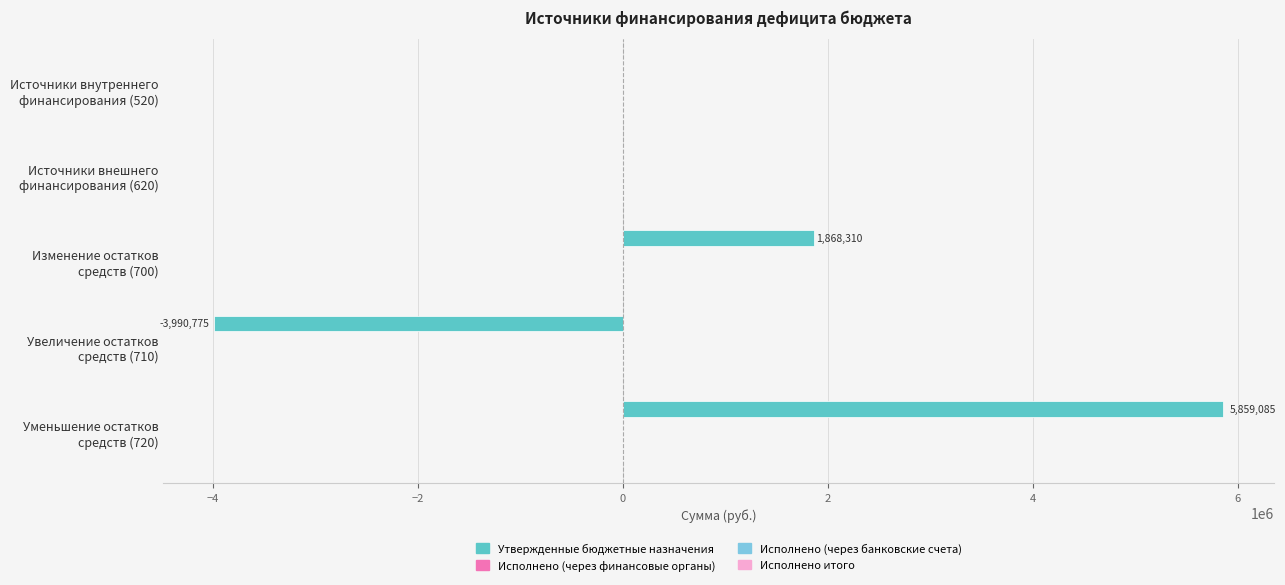

What is the greatest value displayed?

5859085.4